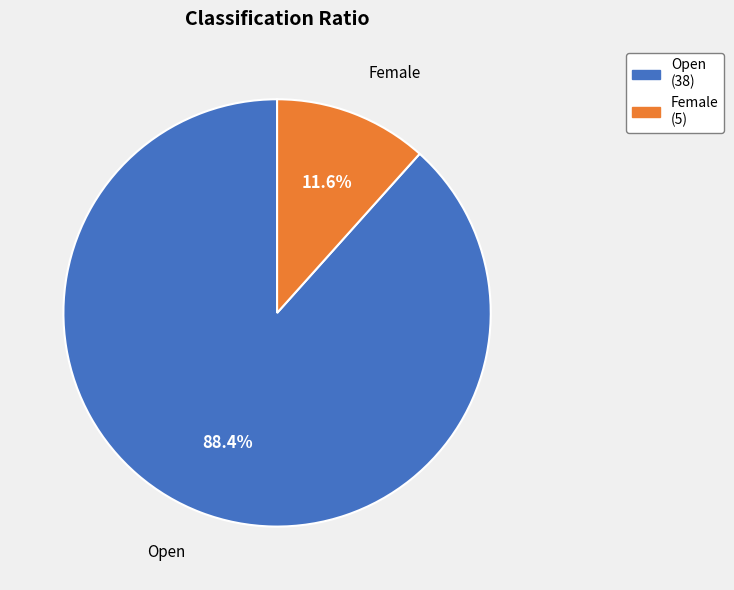

To the nearest percent, what portion does Female represent?

12%